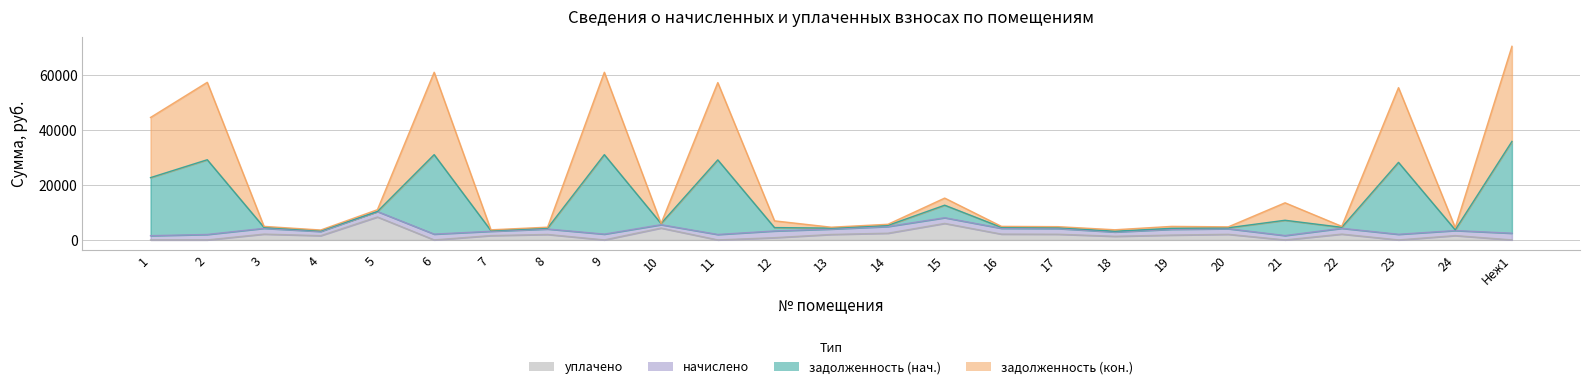

True or false: задолженность (кон.) and задолженность (нач.) intersect in this chart.

False